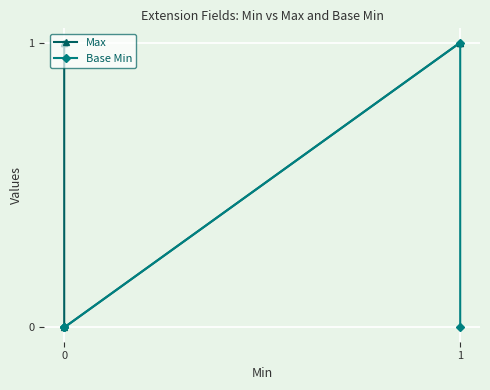

Count the Max values in the range 1 to 2.

4